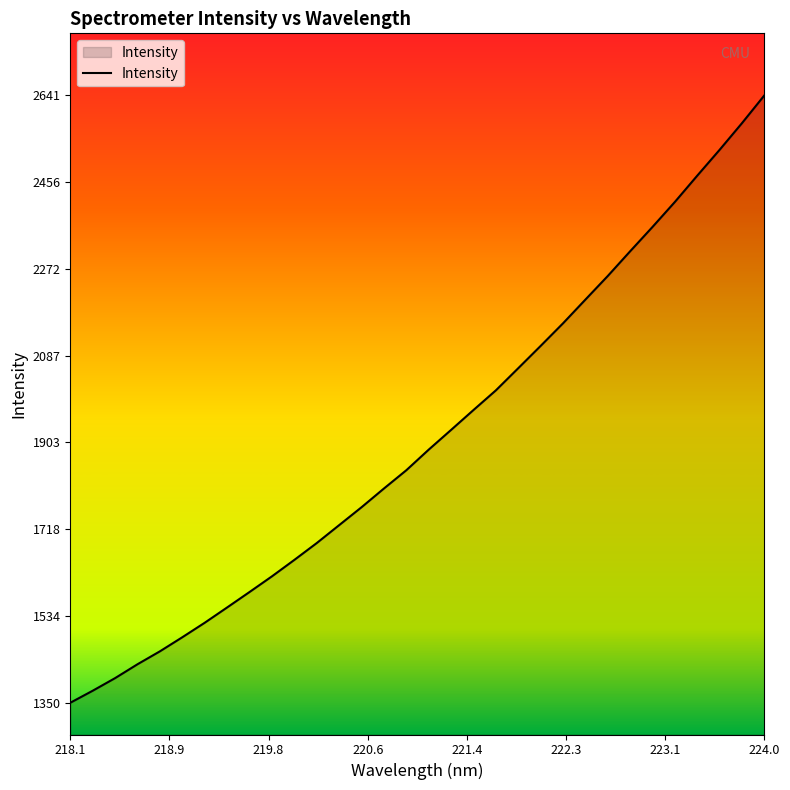

What is the difference between the maximum and second lowest values?

1265.7